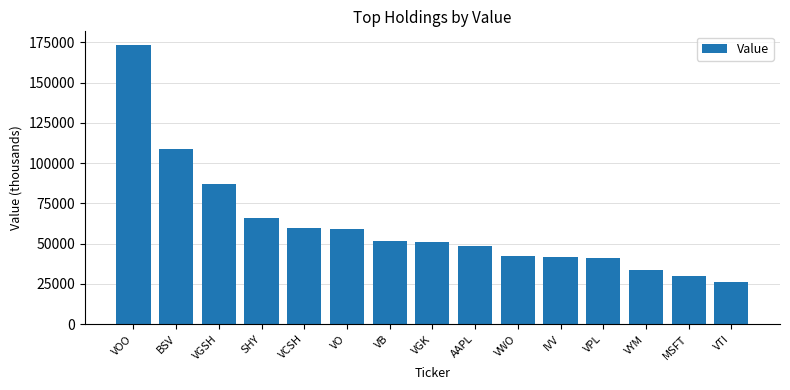

What is the minimum value shown in the chart?

26207